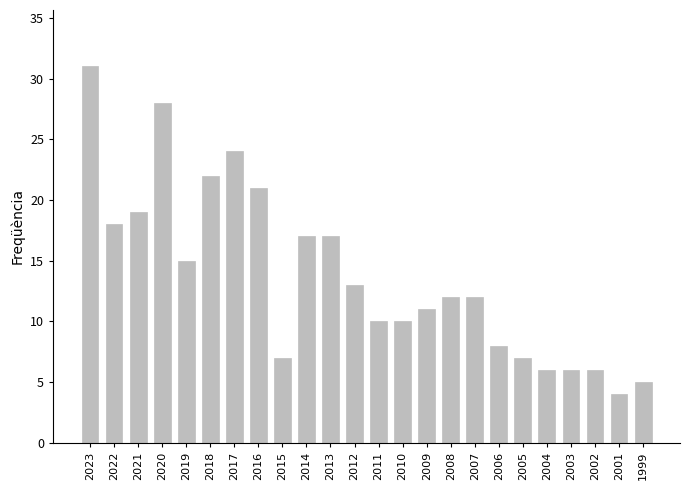

What is the value of the 22nd bar from the left?

6